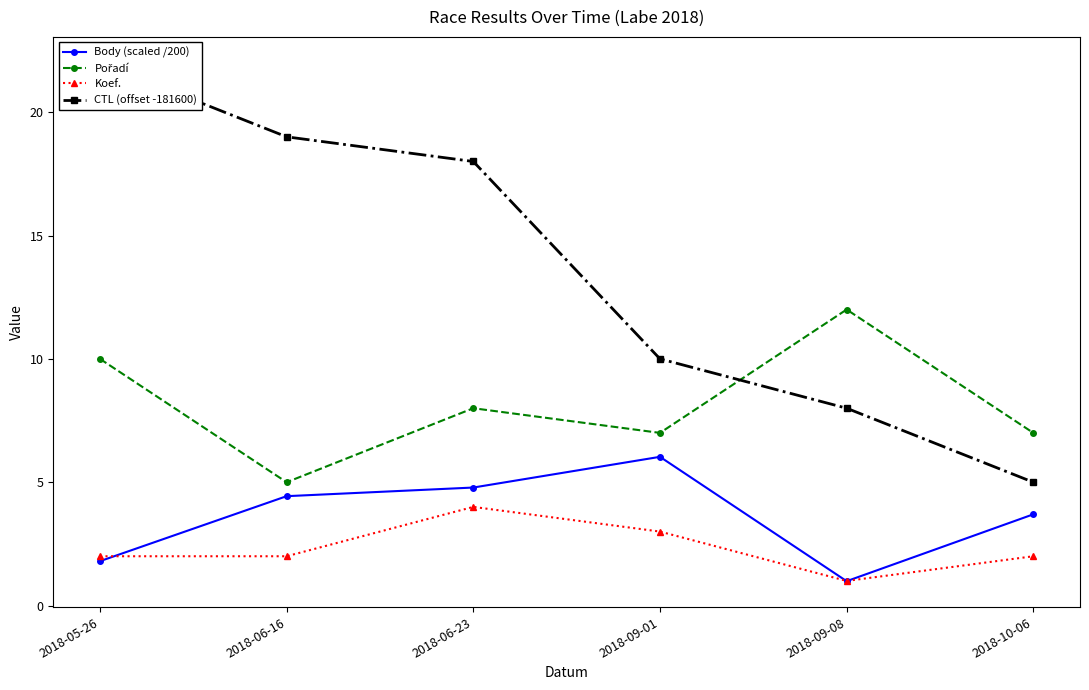

True or false: Body (scaled /200) has a value of 1.7 at 2018-09-08.

False